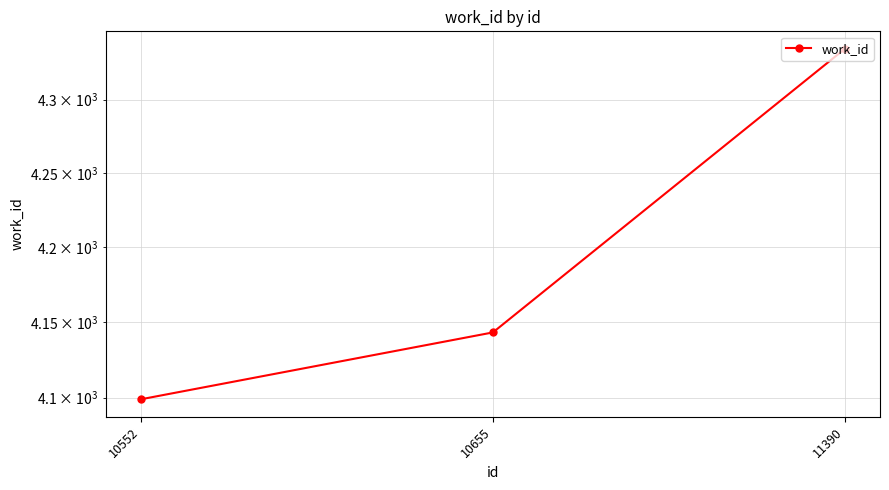

How many data points are above 4143?

1